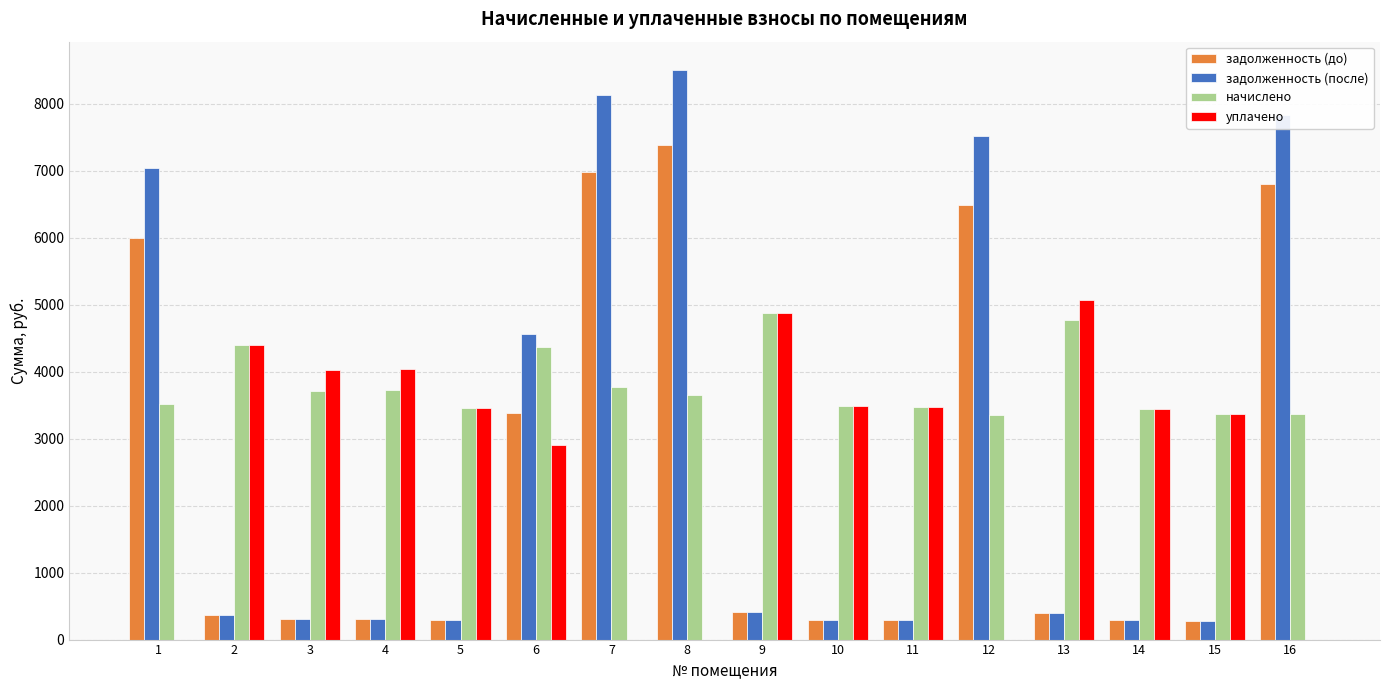

True or false: задолженность (после) has a value of 12616.5 at 1.

False